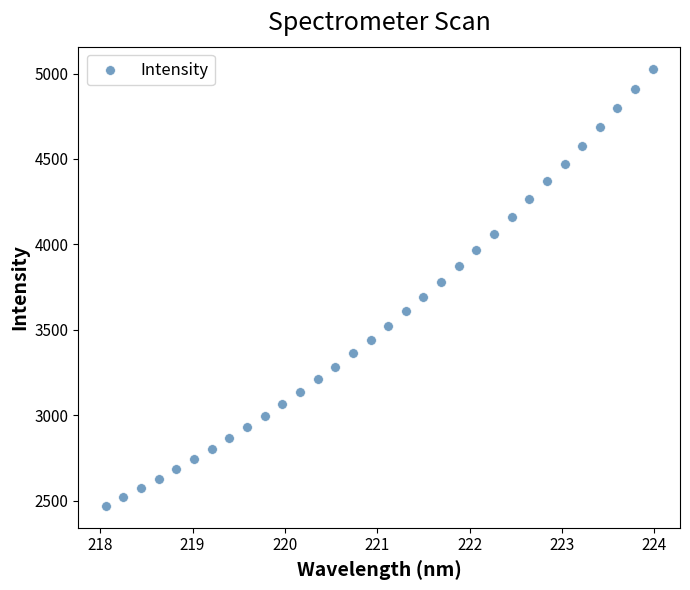

What is the range of Y values (max minus min)?

2560.7